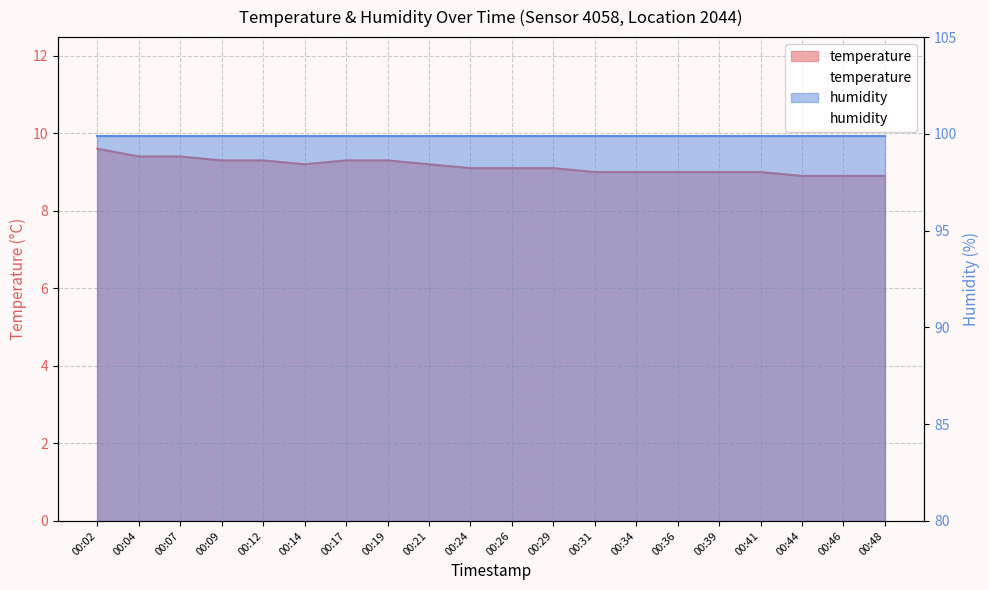

What is the change in value from 00:04 to 00:19?

-0.1